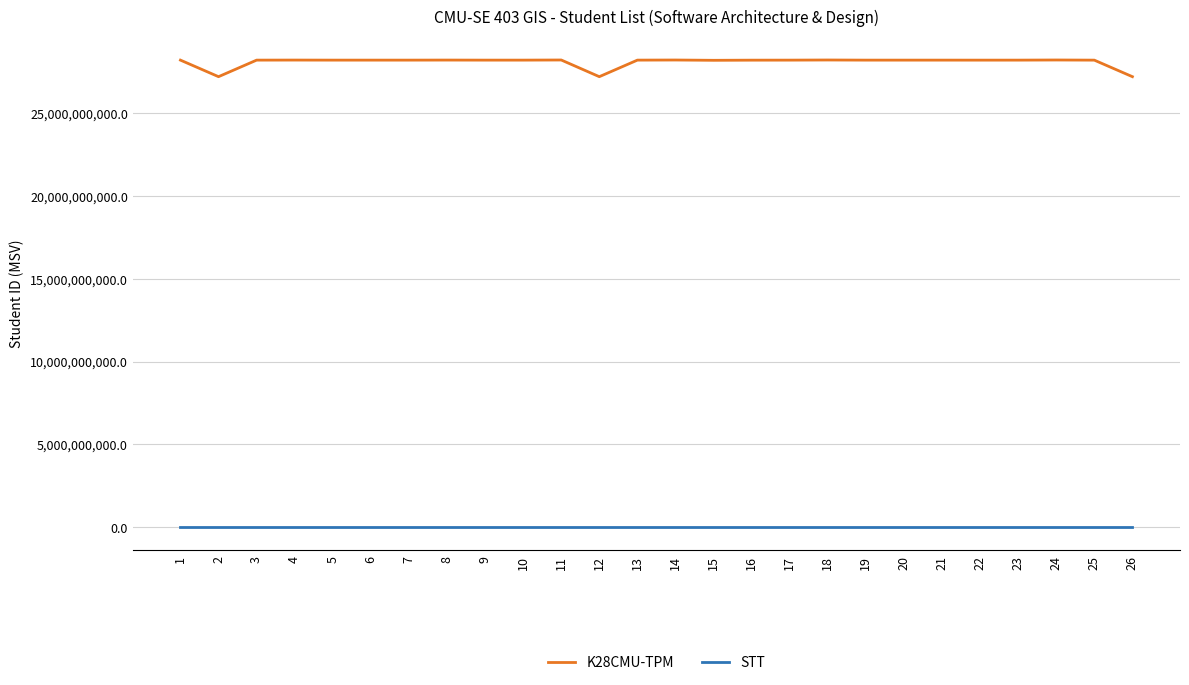

Is the value of STT at 8 greater than the value of K28CMU-TPM at 14?

No